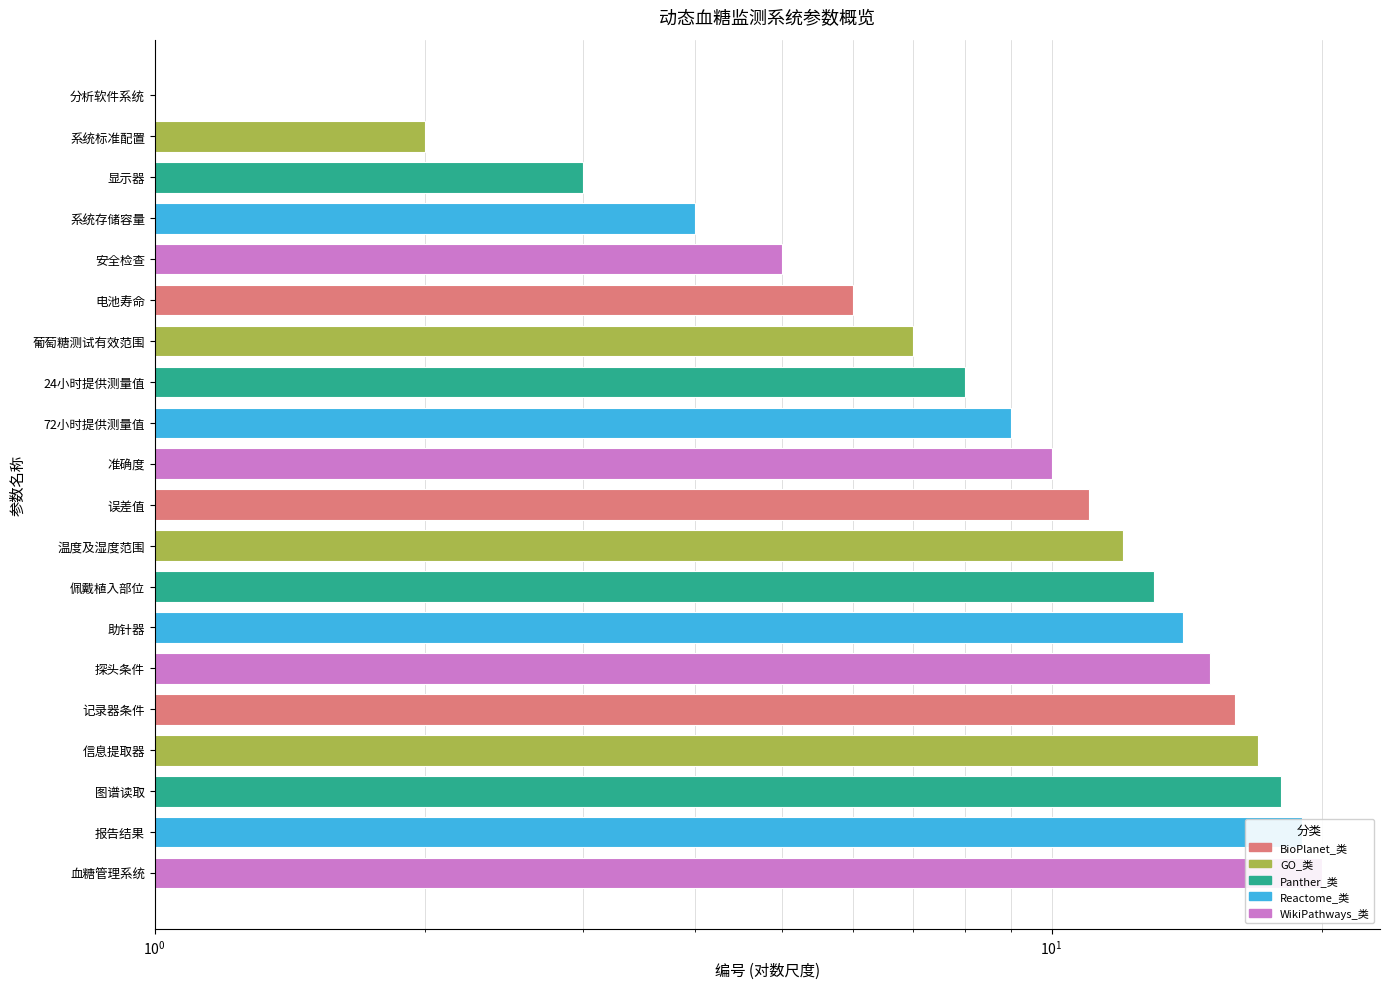

What is the sum of all values?

210